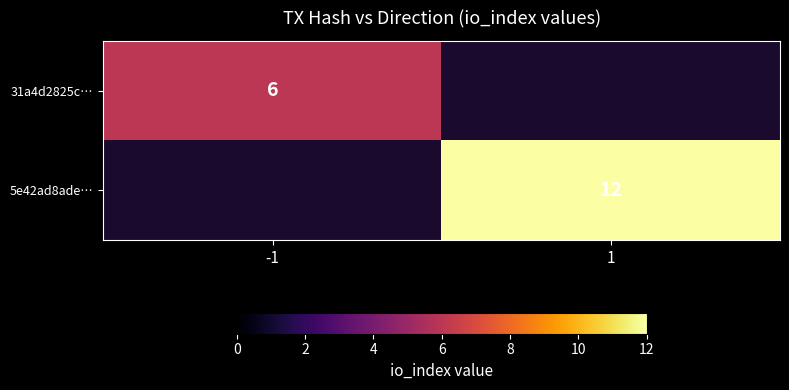

The value of 31a4d2825c… at -1 is 6. True or false?

True